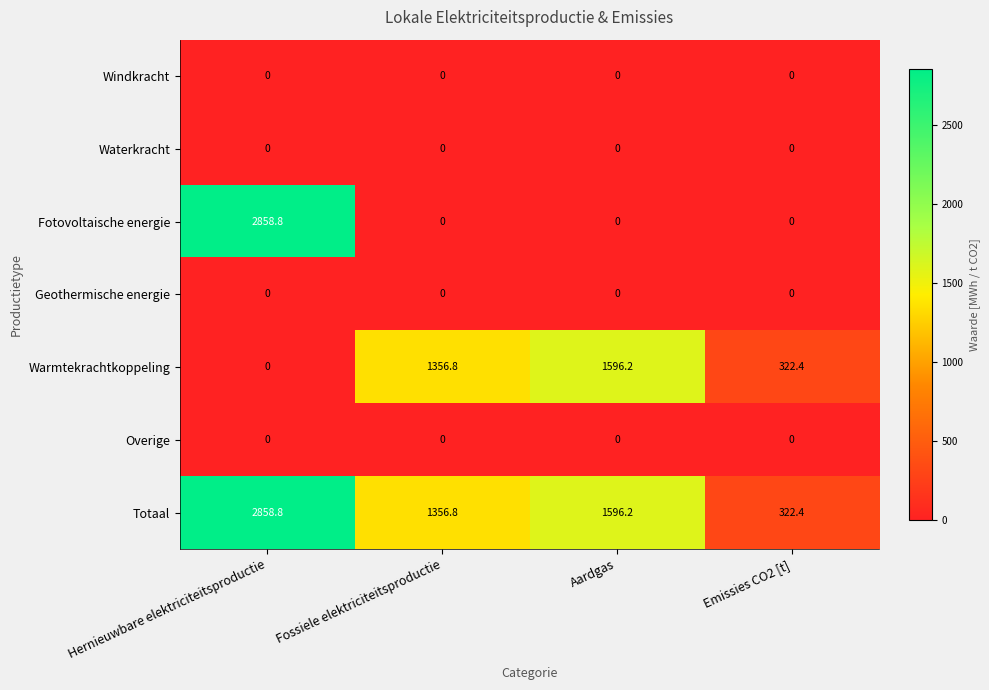

Between Hernieuwbare elektriciteitsproductie and Emissies CO2 [t], which series saw the biggest shift?

Fotovoltaische energie